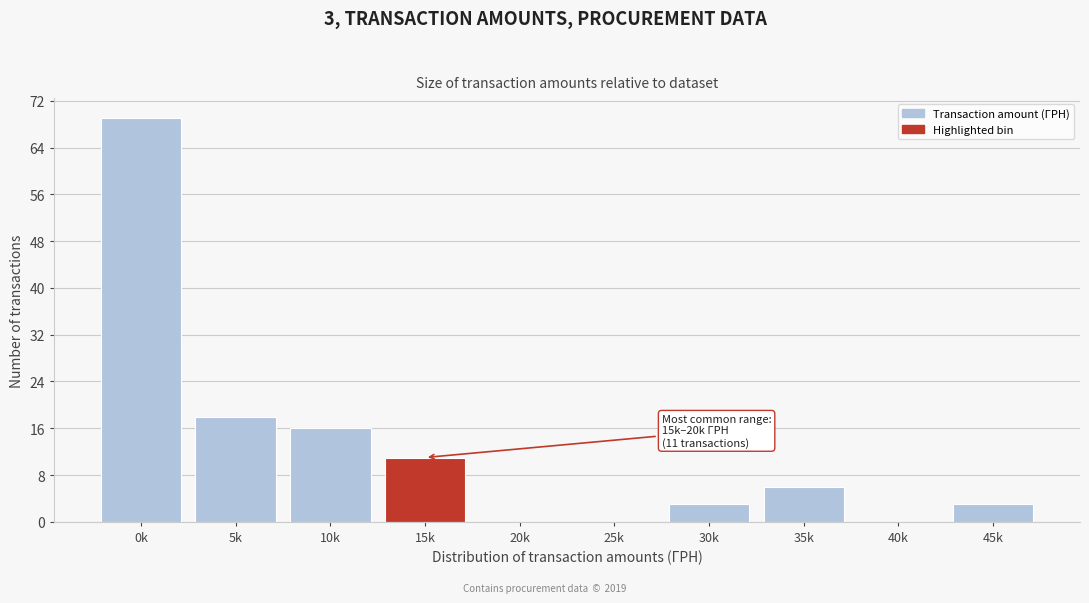

Reading left to right, transcribe all the data shown in this chart.

0k=69	5k=18	10k=16	15k=11	20k=0	25k=0	30k=3	35k=6	40k=0	45k=3